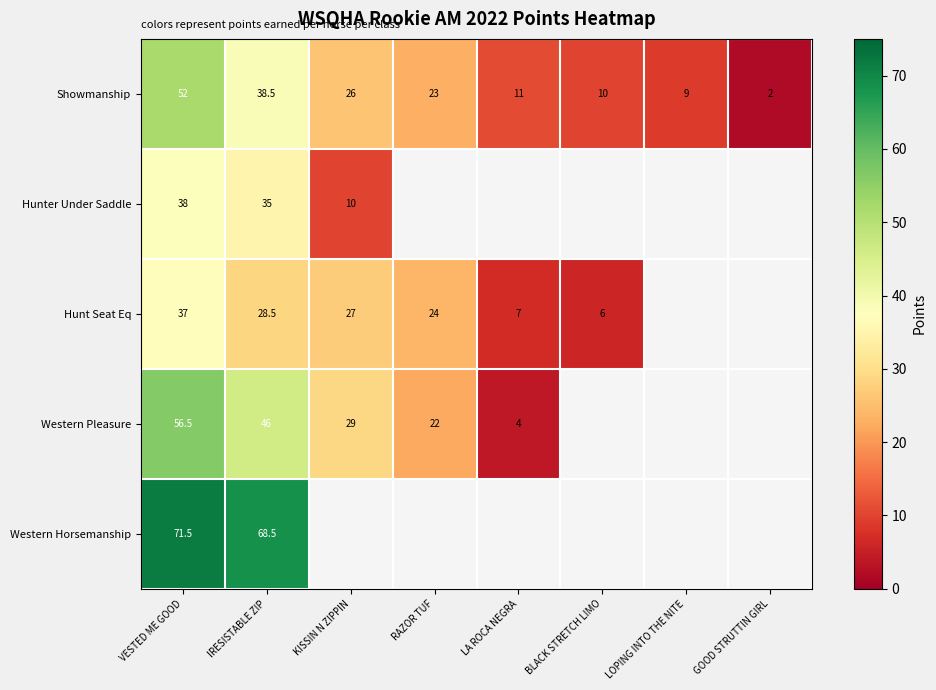

At how many categories does at least one series exceed 26?

3